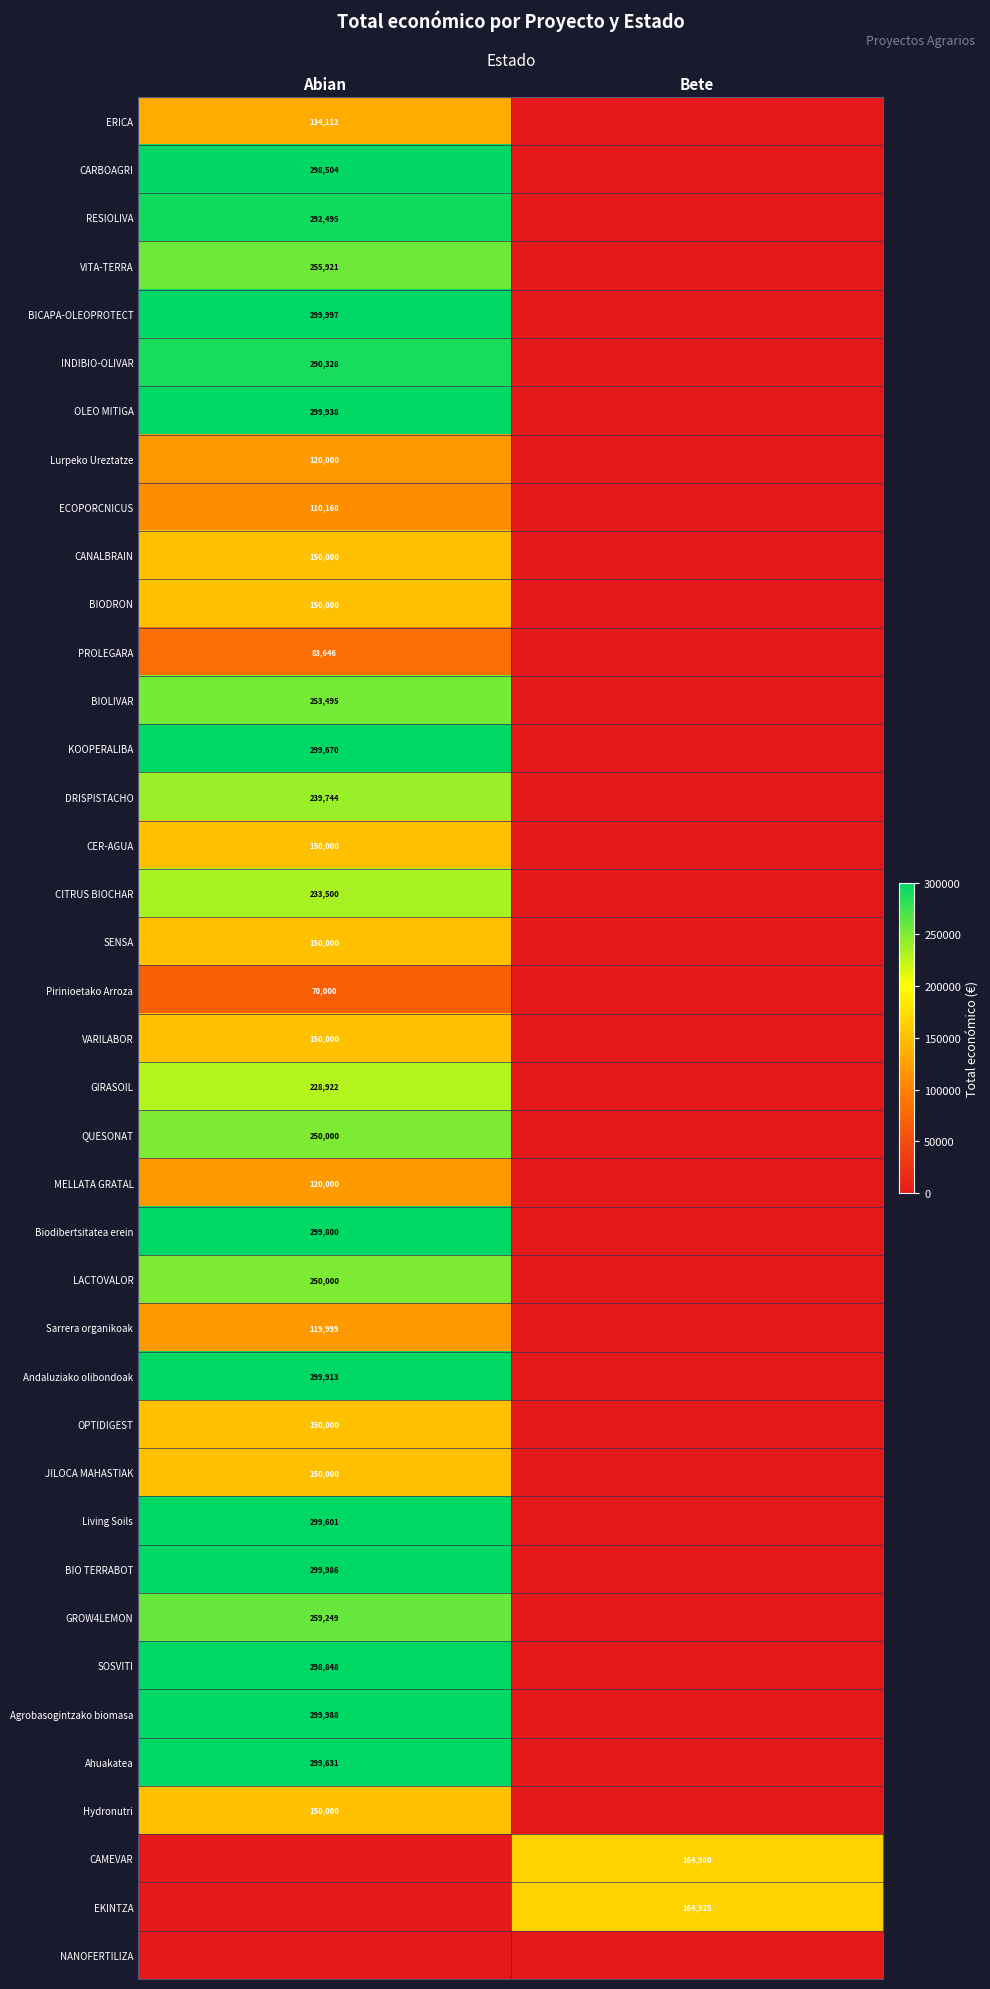

The value of EKINTZA at Bete is 164925. True or false?

True